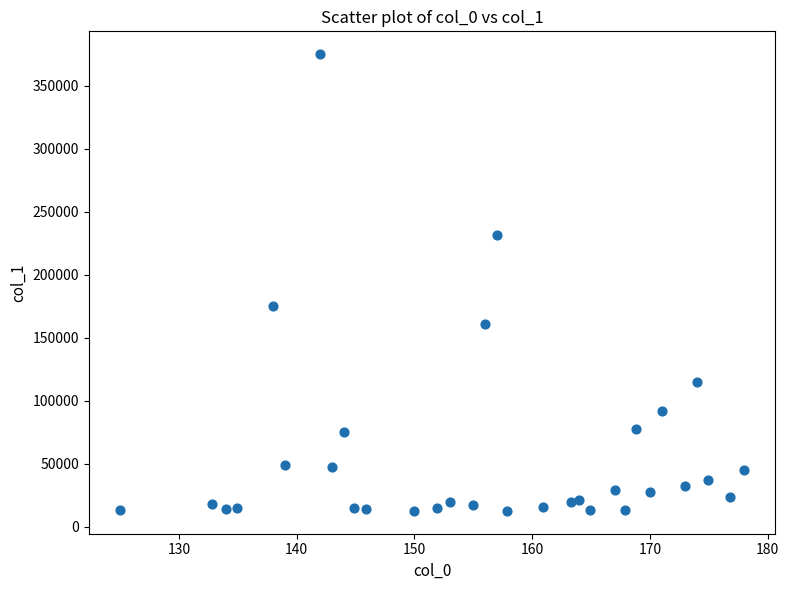

What is the range of Y values (max minus min)?

362333.9